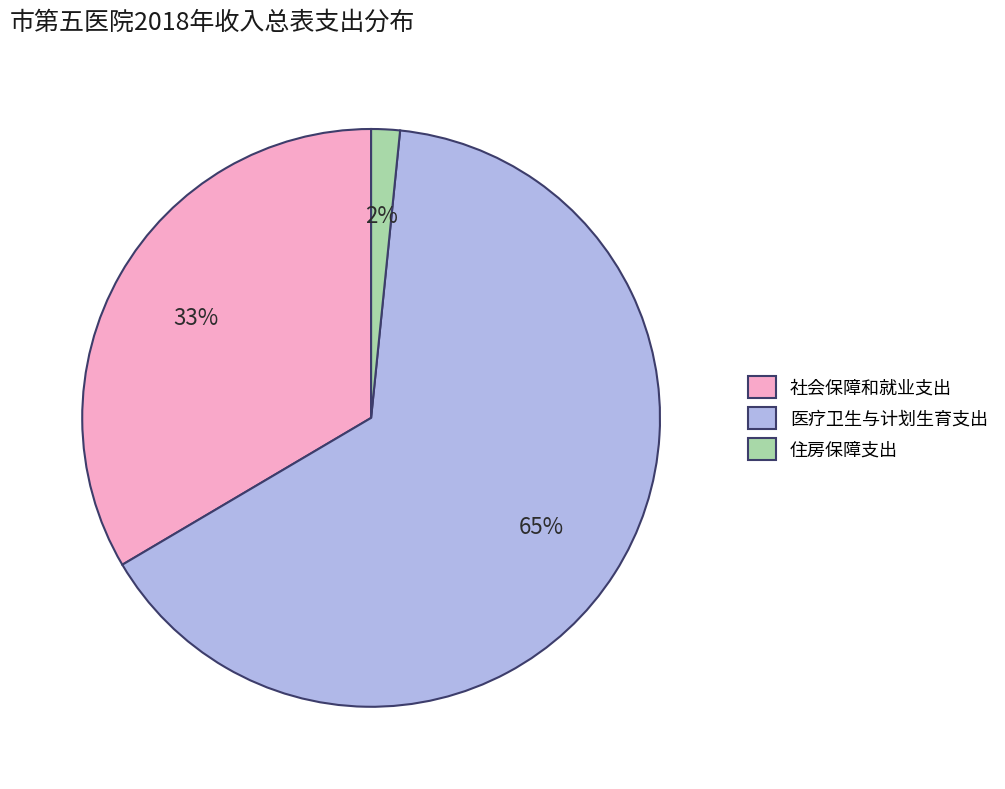

To the nearest percent, what is the difference between the largest and smallest slice percentages?

63%